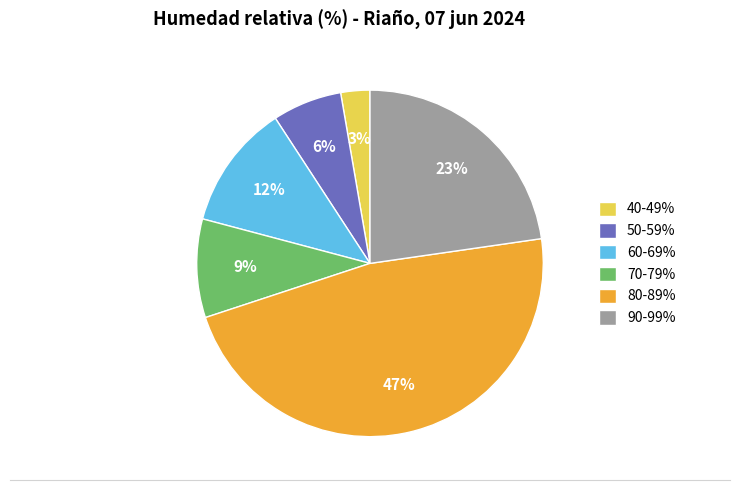

Is it true that 90-99% is 23% of the pie?

True